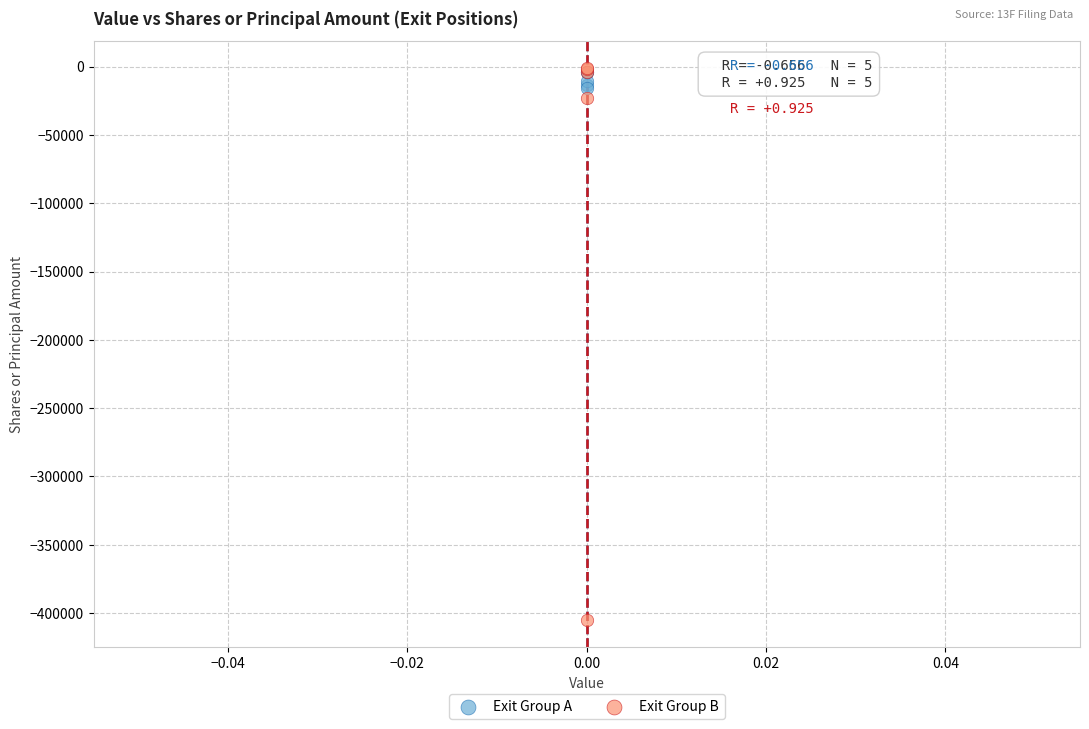

Across all series, what Y value is closest to -203034?

-22818